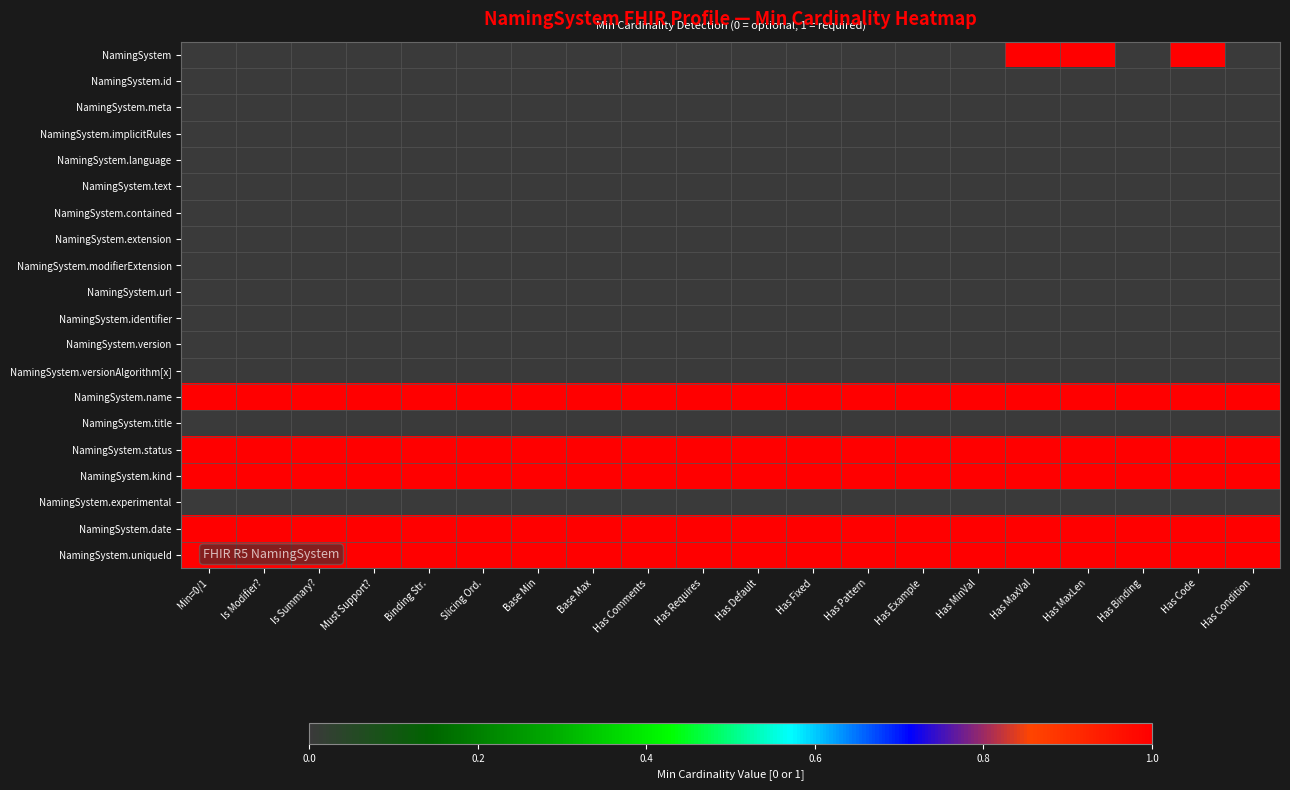

What is the total value across all series at Binding Str.?

5